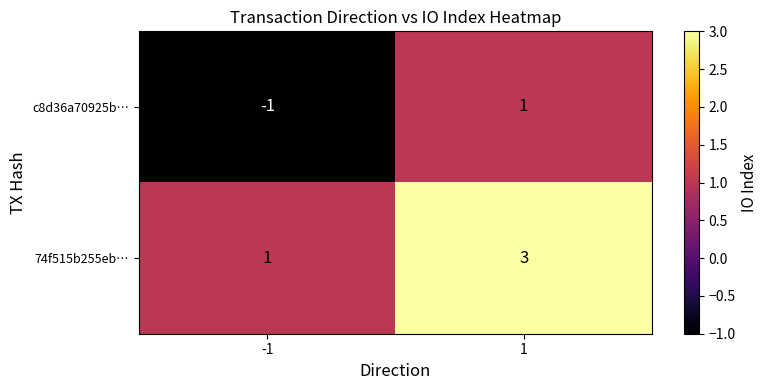

Rank the series by their average value, from lowest to highest.

c8d36a70925b…, 74f515b255eb…